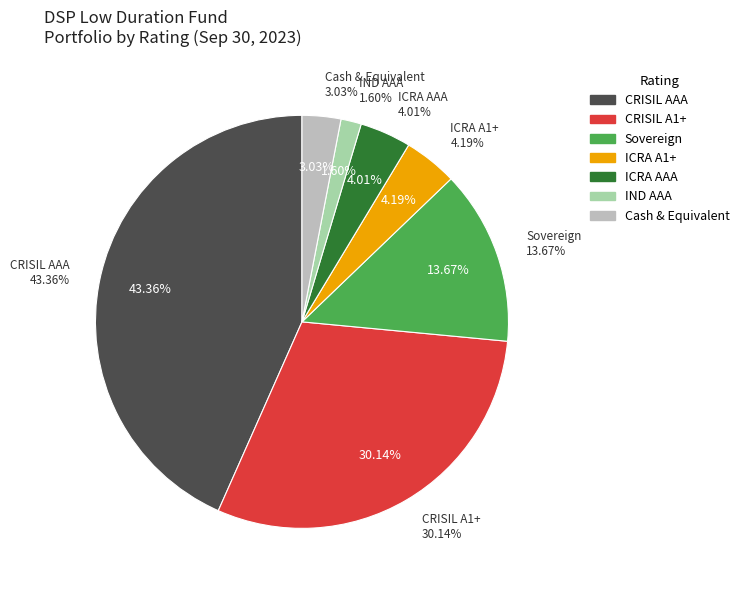

To the nearest percent, what is the combined percentage of CRISIL AAA and CRISIL A1+?

74%